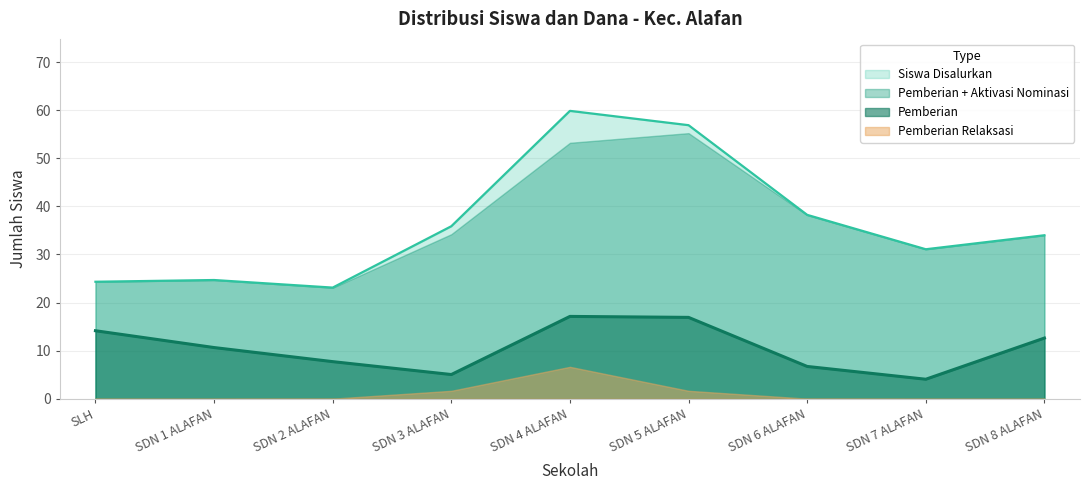

What is the average value of the Pemberian series?

10.6